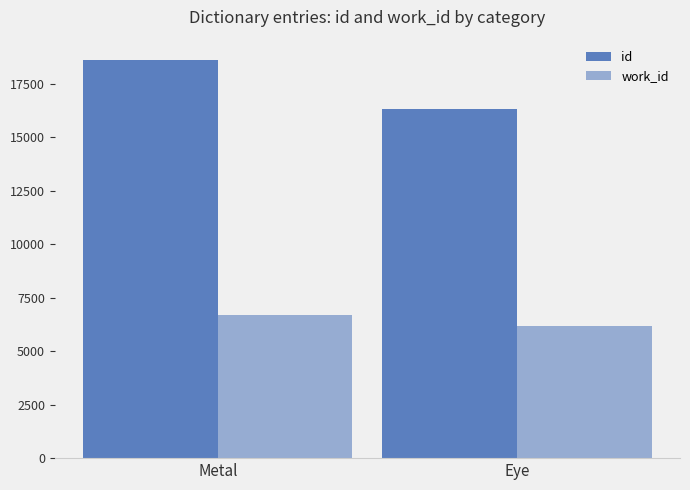

At which category is the sum across all series the highest?

Metal